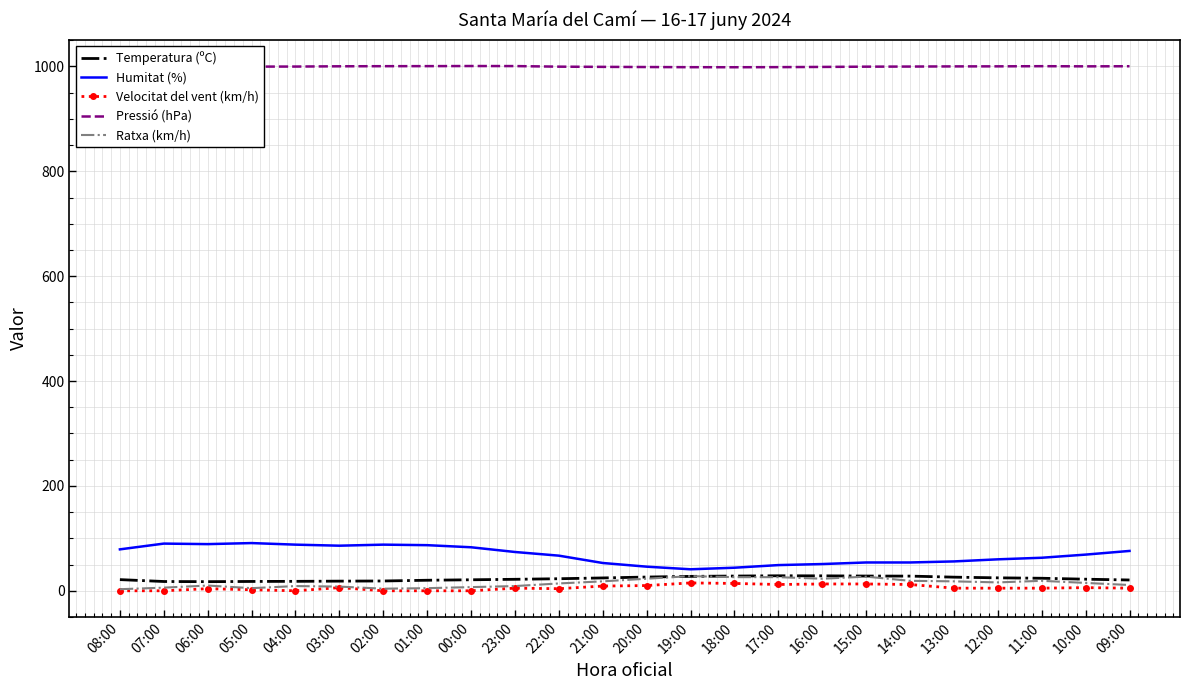

Is it true that Humitat (%) equals 87.0 at 01:00?

True